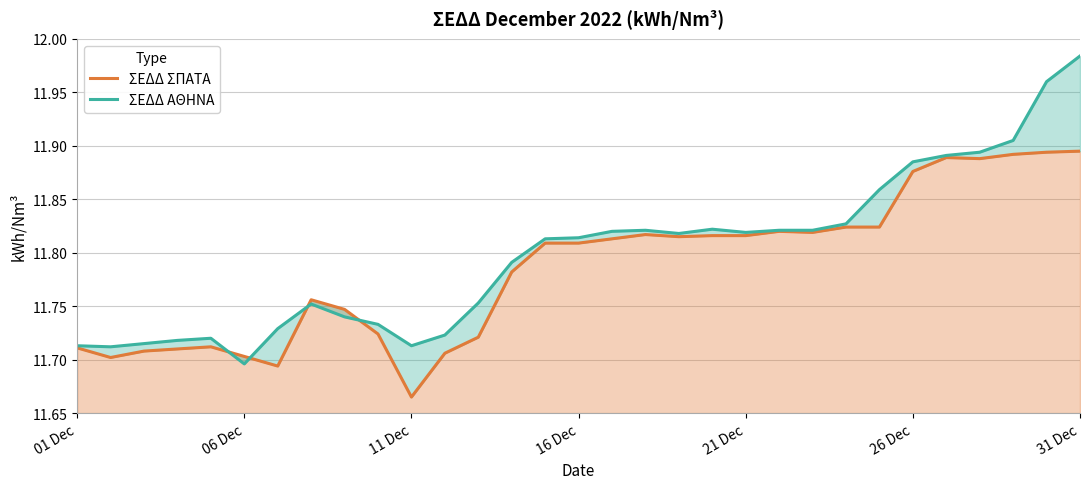

What are all the series names shown in the legend?

ΣΕΔΔ ΣΠΑΤΑ, ΣΕΔΔ ΑΘΗΝΑ